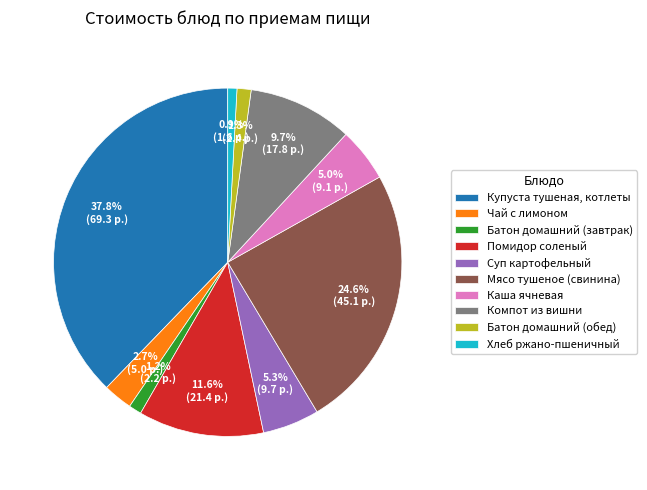

To the nearest percent, what is the combined percentage of Батон домашний (завтрак) and Купуста тушеная, котлеты?

39%